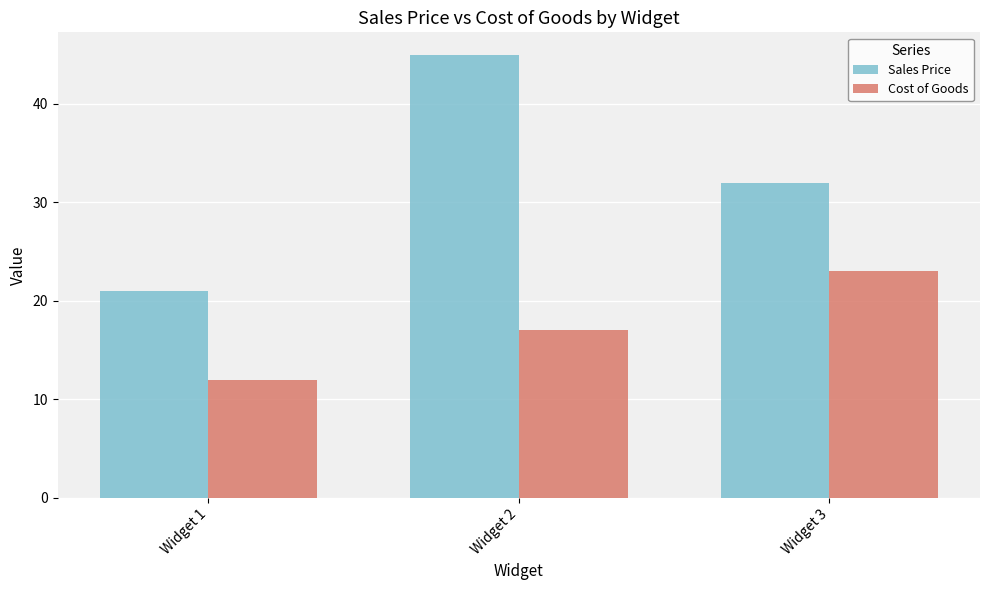

Reading left to right, what are all the values shown in this chart?

Sales Price: 21	45	32
Cost of Goods: 12	17	23